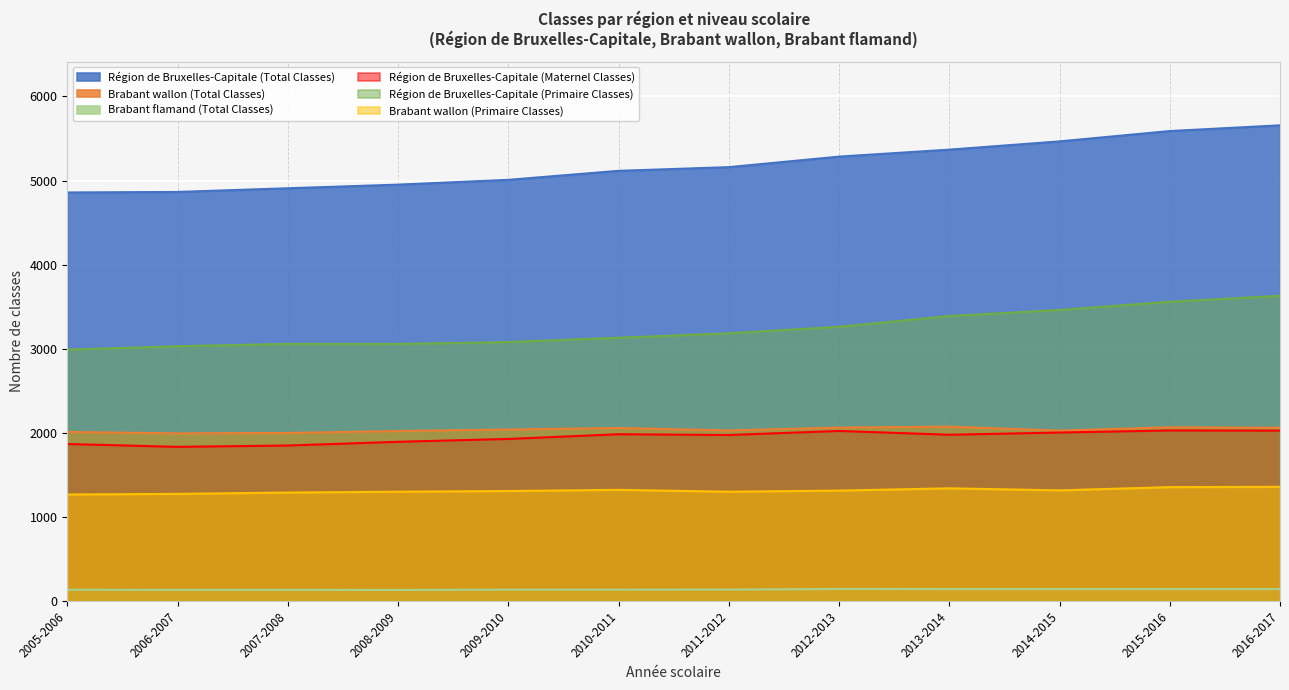

Rank the series by their maximum value, from highest to lowest.

Région de Bruxelles-Capitale (Total Classes), Région de Bruxelles-Capitale (Primaire Classes), Brabant wallon (Total Classes), Région de Bruxelles-Capitale (Maternel Classes), Brabant wallon (Primaire Classes), Brabant flamand (Total Classes)